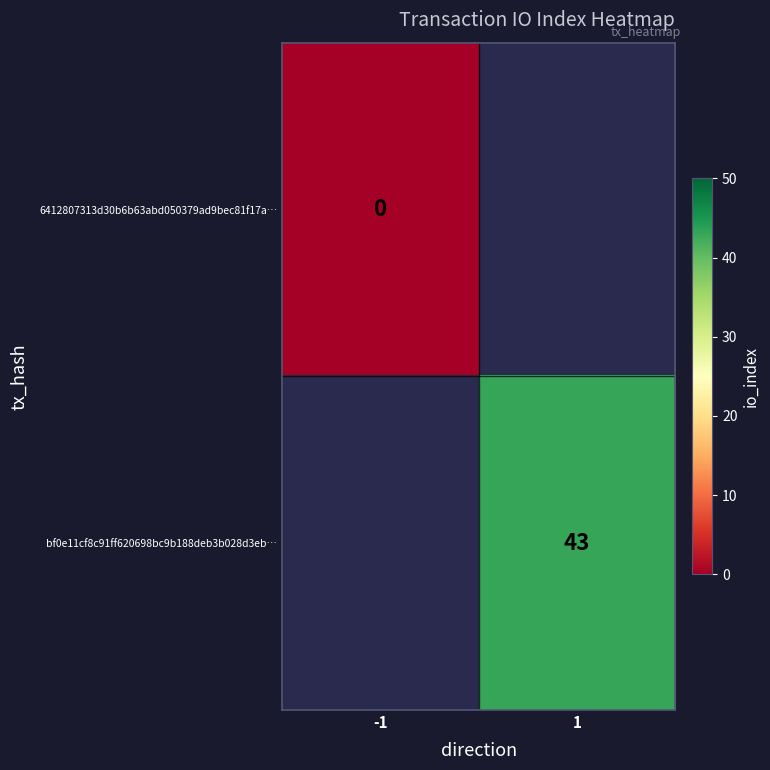

Which category has the lowest value across all series?

-1